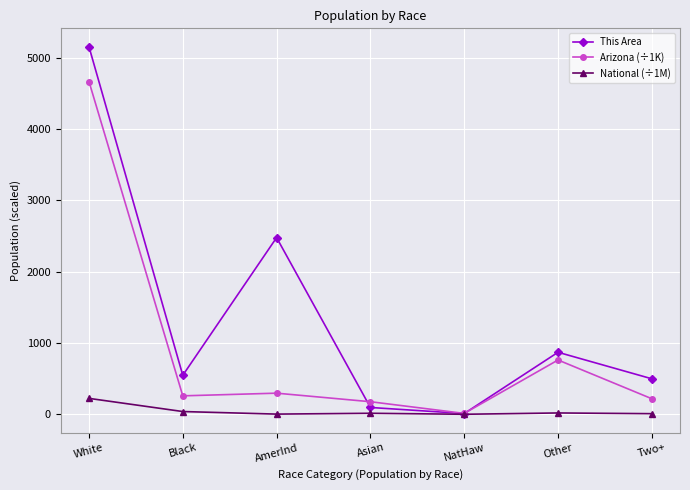

What is the value of the This Area point at the 2nd from the left?

547.0